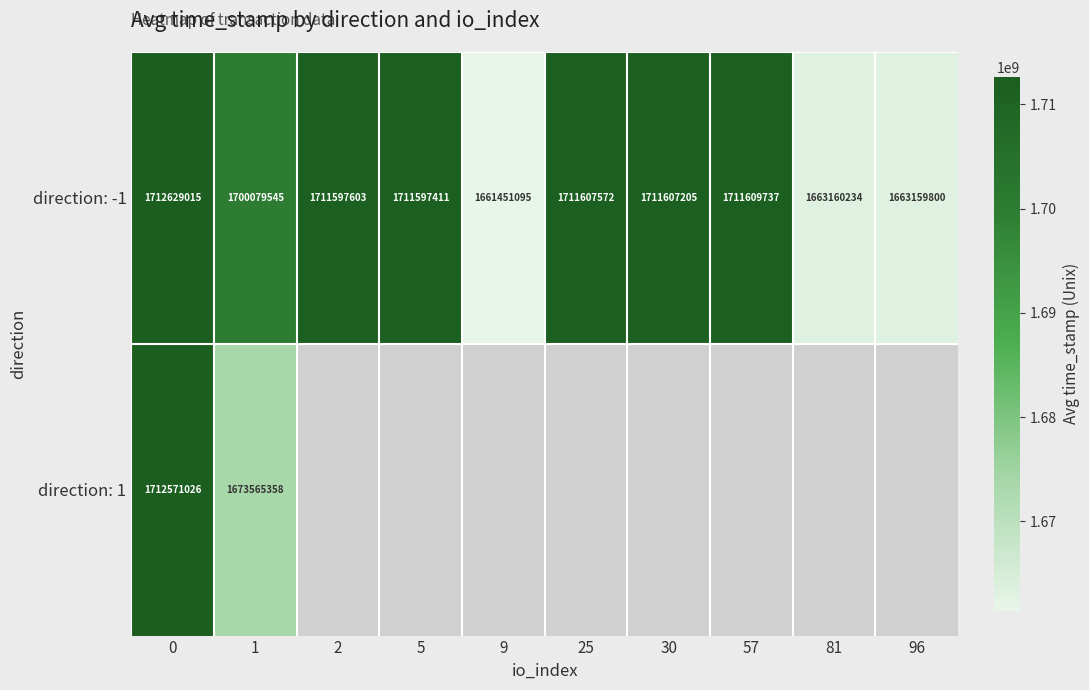

True or false: direction: 1 has a value of 438142925 at 0.

False